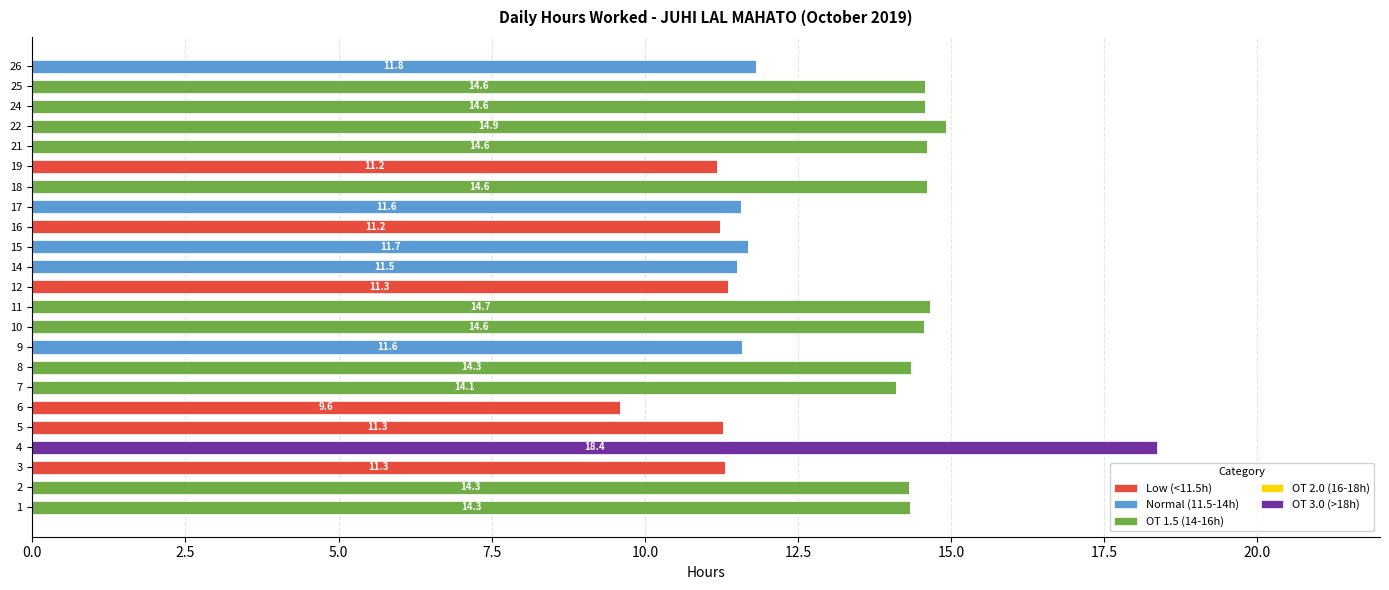

True or false: Low (<11.5h) has a value of 7.6 at 2.

False